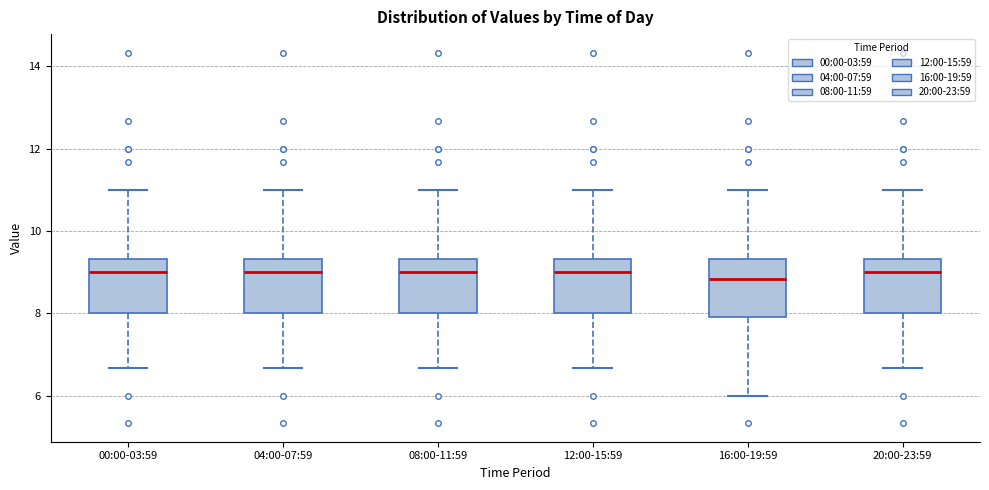

Reading left to right, transcribe this box plot: for each box, give where its median line is, the range the box spans, and where its two whiskers end, as read against the y-axis. The values are not printed on the chart, so give them approximately, as read against the axis.

00:00-03:59: median 9.0, box 8.0 to 9.4, whiskers 6.6 to 11.0
04:00-07:59: median 9.0, box 8.0 to 9.4, whiskers 6.6 to 11.0
08:00-11:59: median 9.0, box 8.0 to 9.4, whiskers 6.6 to 11.0
12:00-15:59: median 9.0, box 8.0 to 9.4, whiskers 6.6 to 11.0
16:00-19:59: median 8.8, box 8.0 to 9.4, whiskers 6.0 to 11.0
20:00-23:59: median 9.0, box 8.0 to 9.4, whiskers 6.6 to 11.0